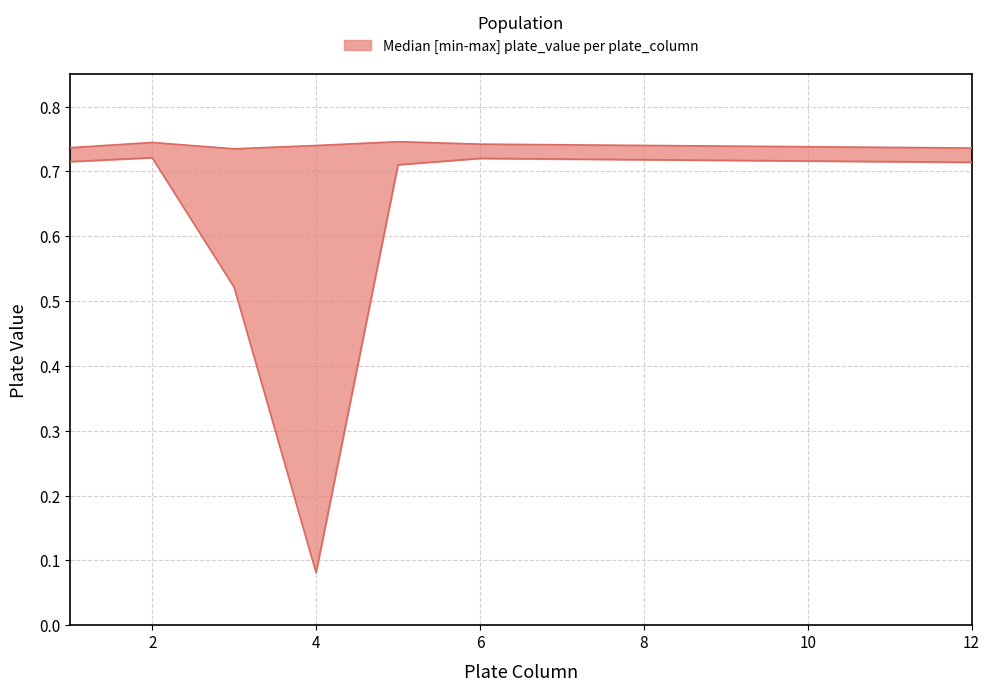

True or false: upper and lower cross at least once.

False